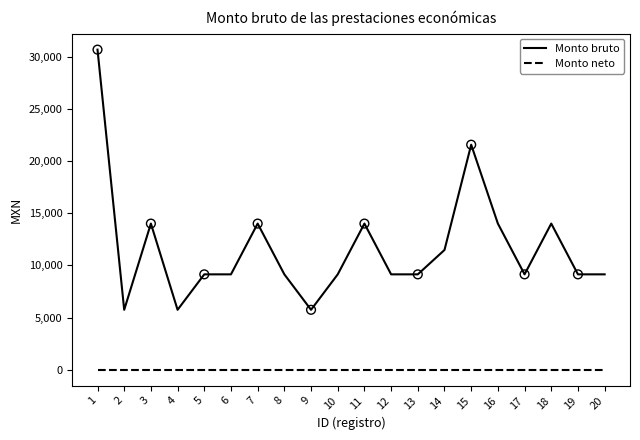

What are all the series names shown in the legend?

Monto bruto, Monto neto